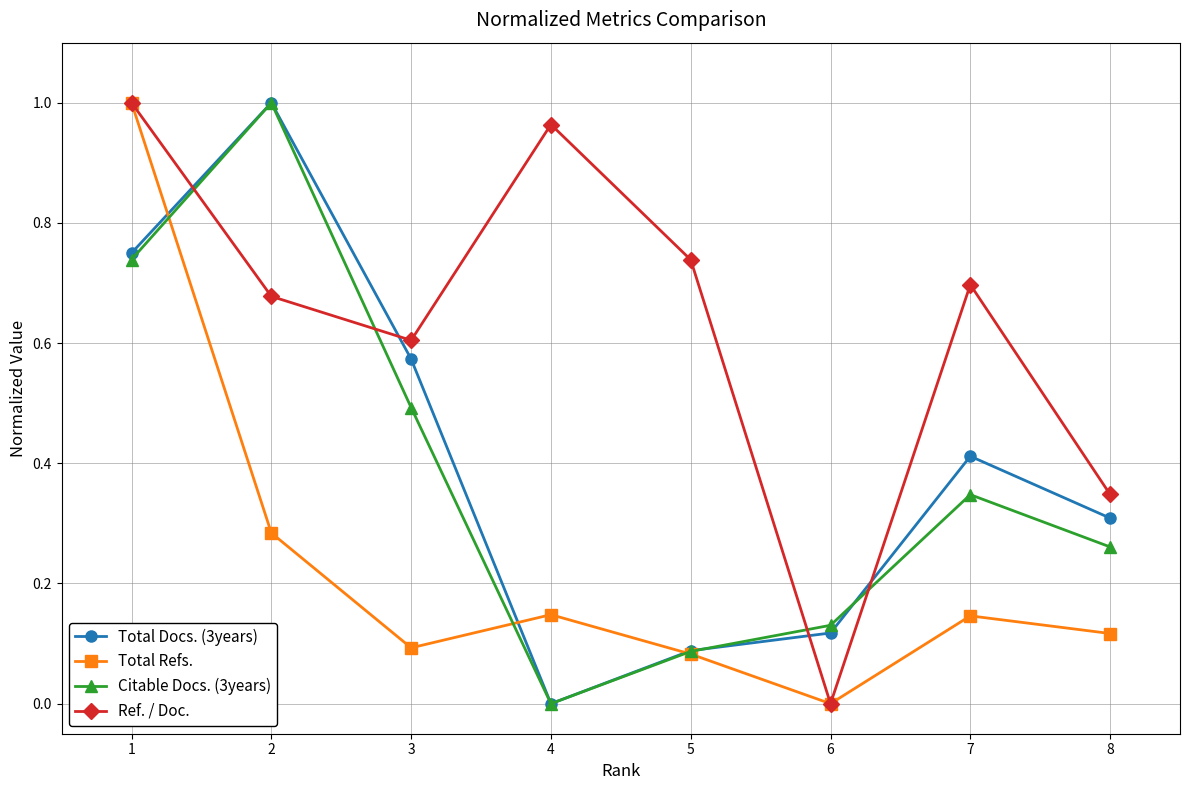

How many interior local valleys does the Total Refs. series have?

2